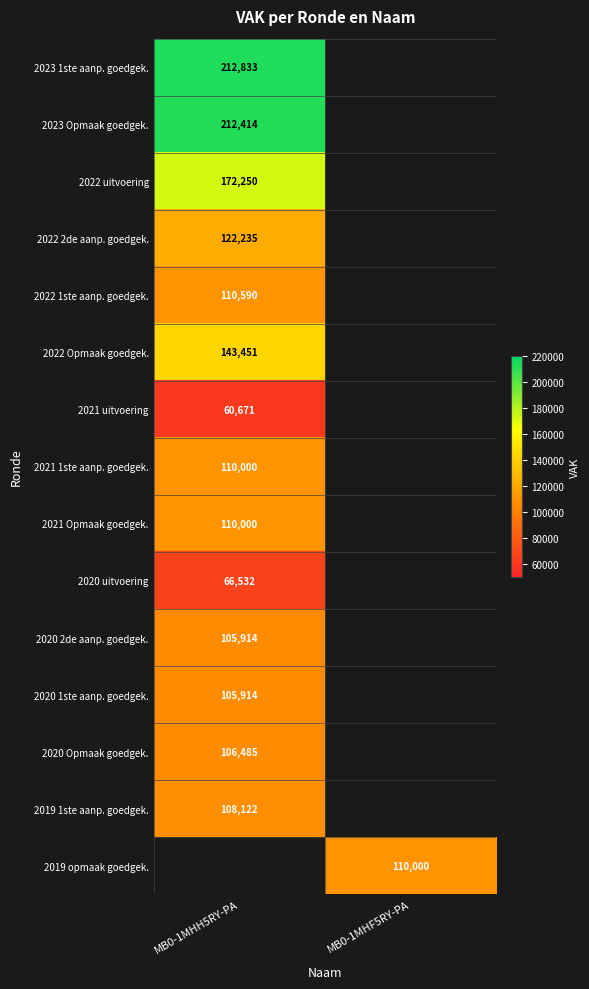

Is it true that 2022 1ste aanp. goedgek. equals 173711 at MB0-1MHH5RY-PA?

False